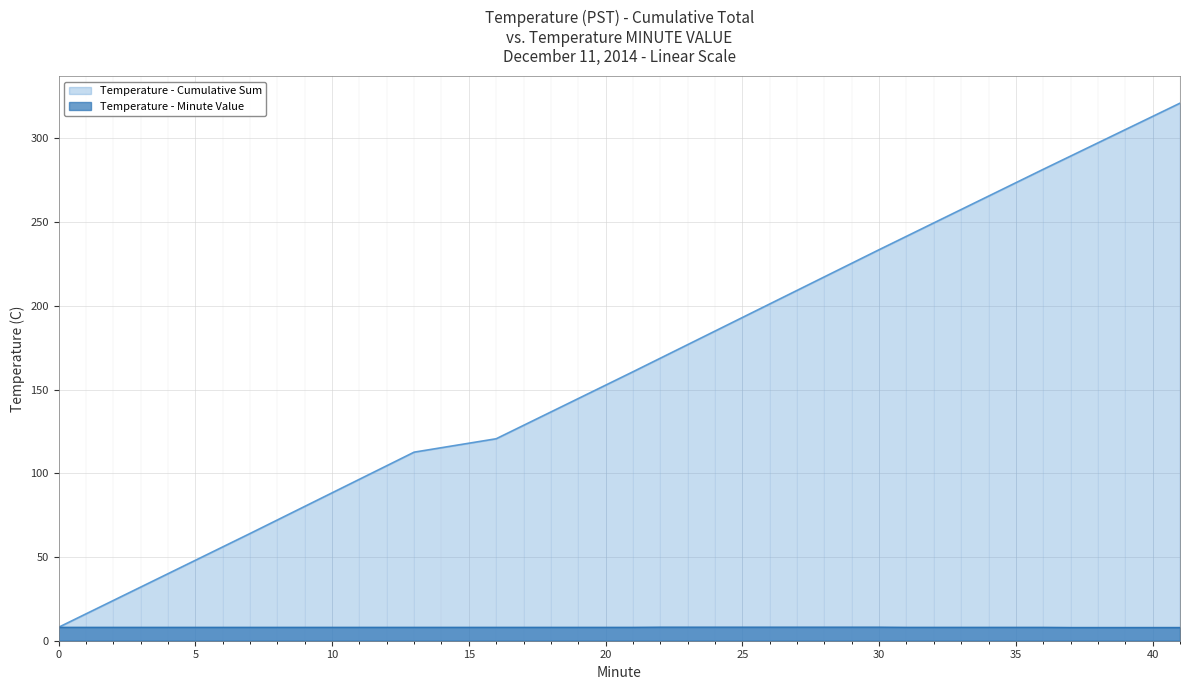

Read the Temperature - Minute Value value at 34.

8.0